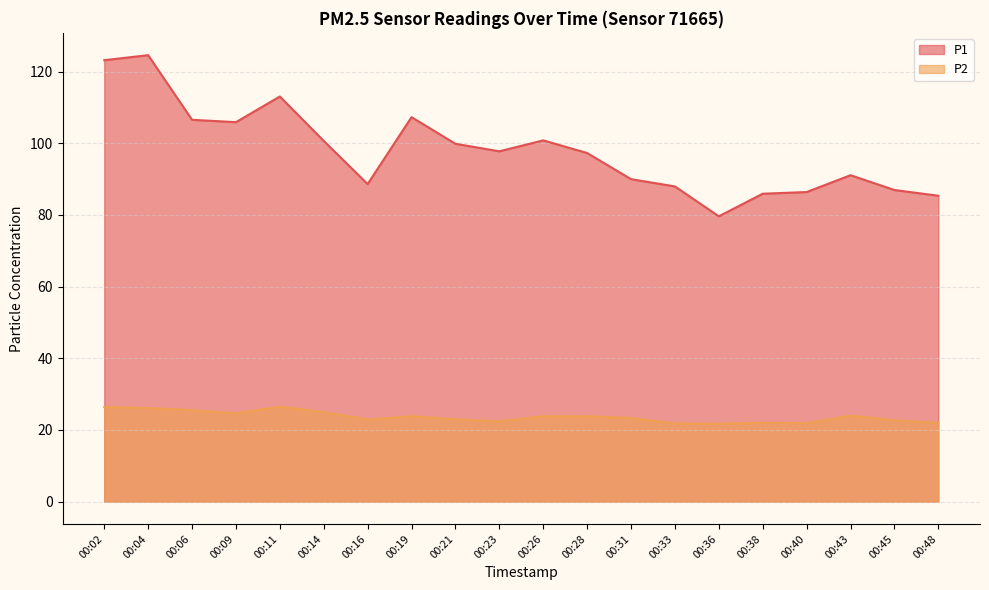

What is the spread (max minus min) of values at 00:11?

86.5